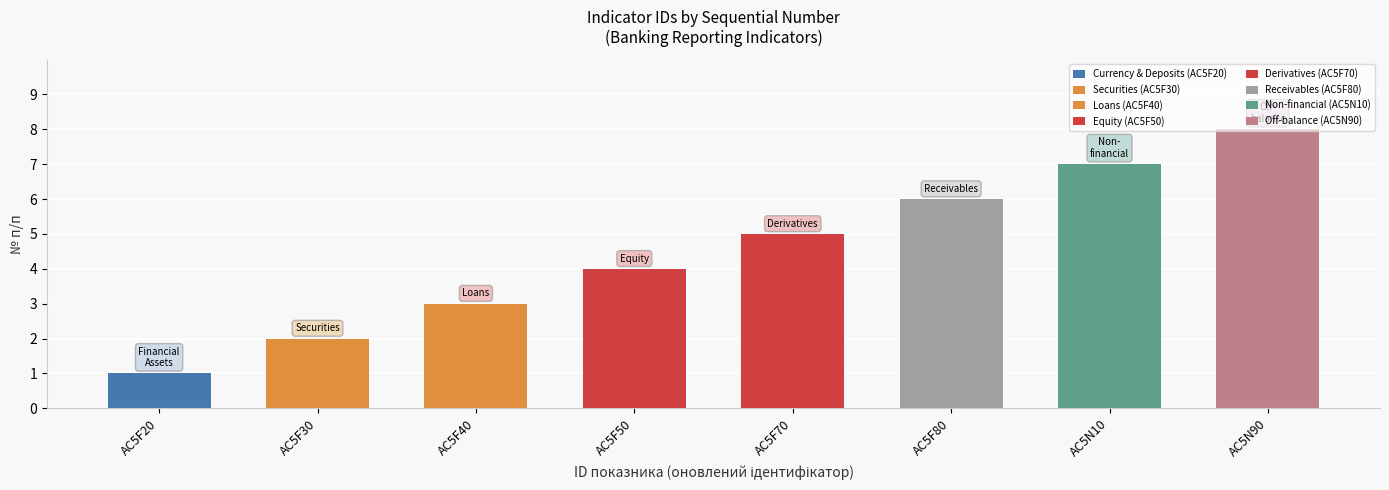

The value at AC5F80 is 8. True or false?

False